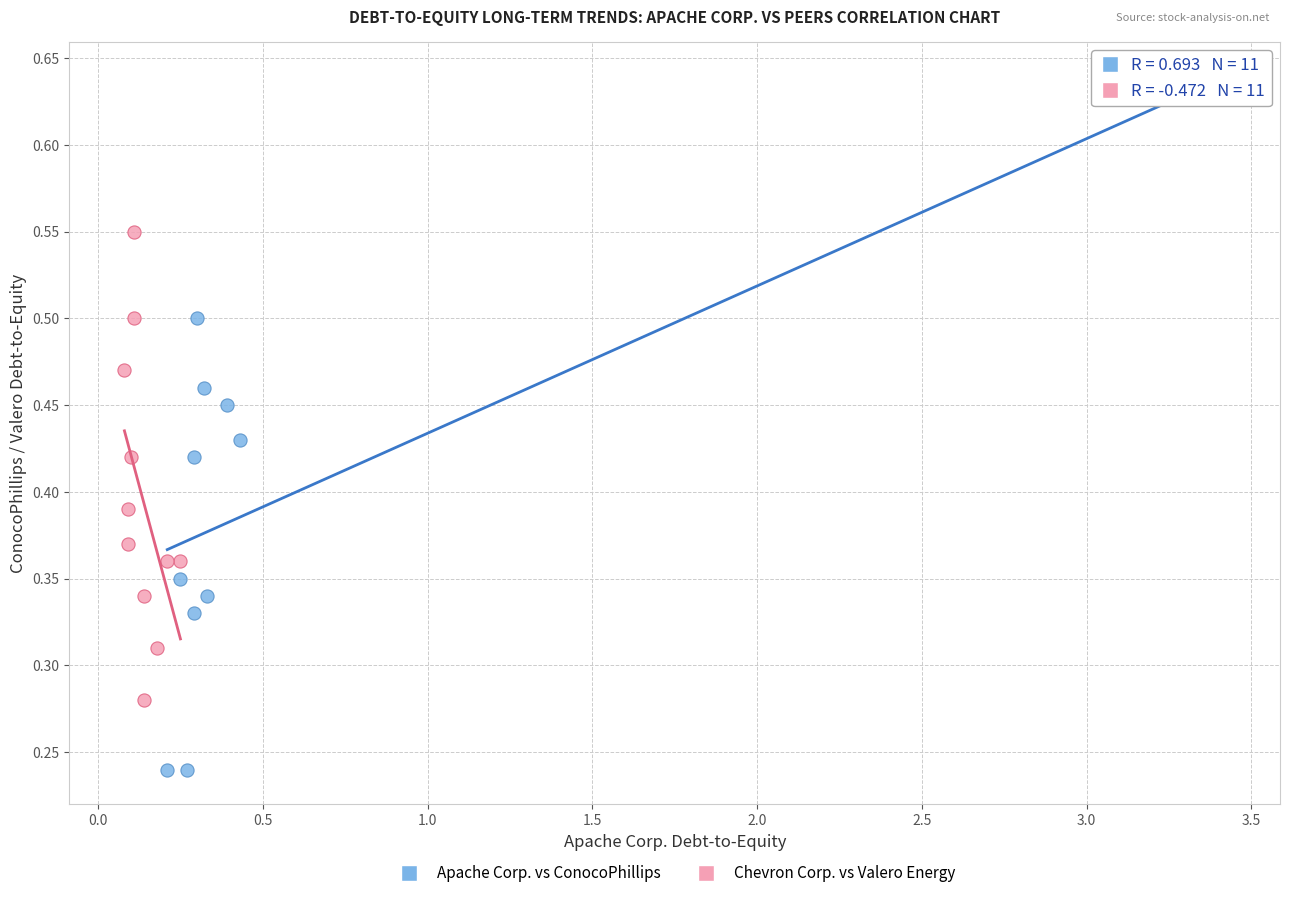

What are all the series names shown in the legend?

Apache Corp. vs ConocoPhillips, Chevron Corp. vs Valero Energy